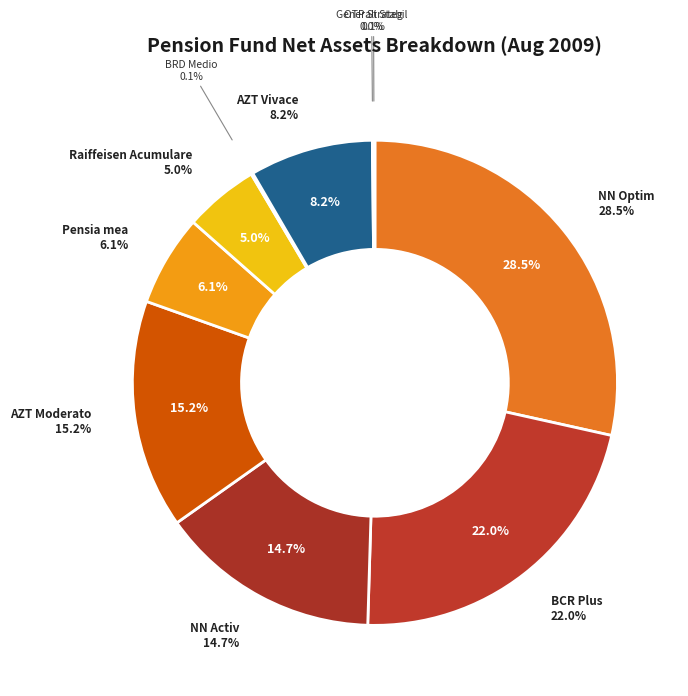

Which category has the biggest portion of the pie?

NN Optim (NN Asigurari de Viata)